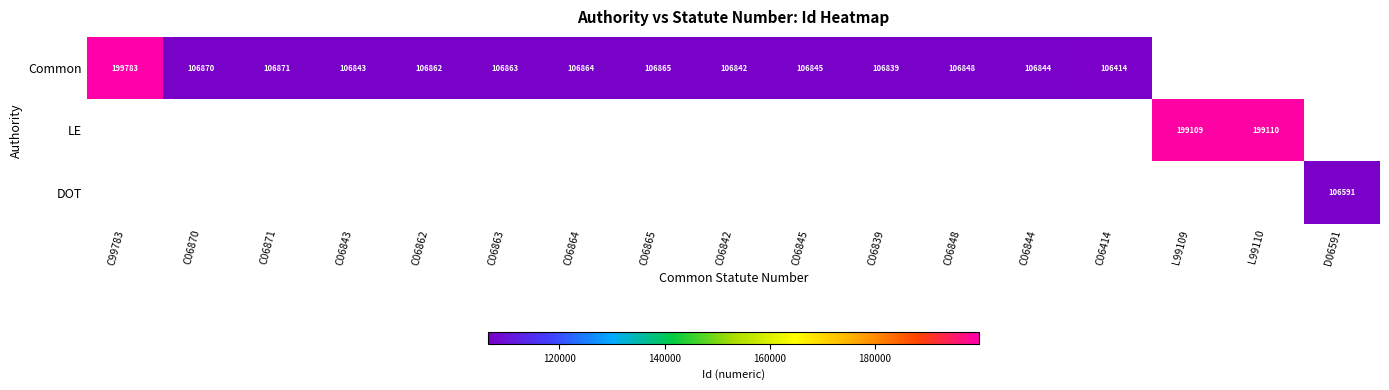

The value of Common at C06848 is 29368. True or false?

False